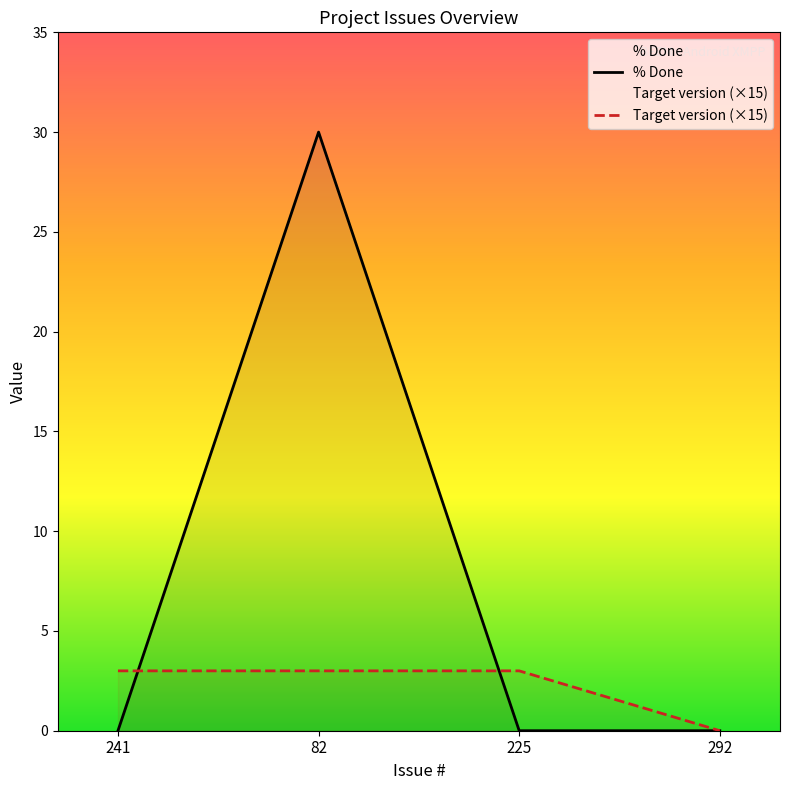

What is the average value of the Target version series?

2